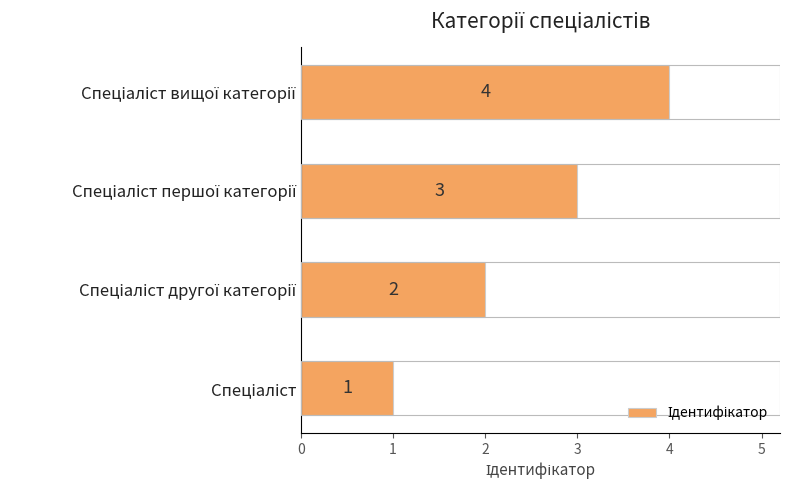

Count the number of categories in the chart.

4